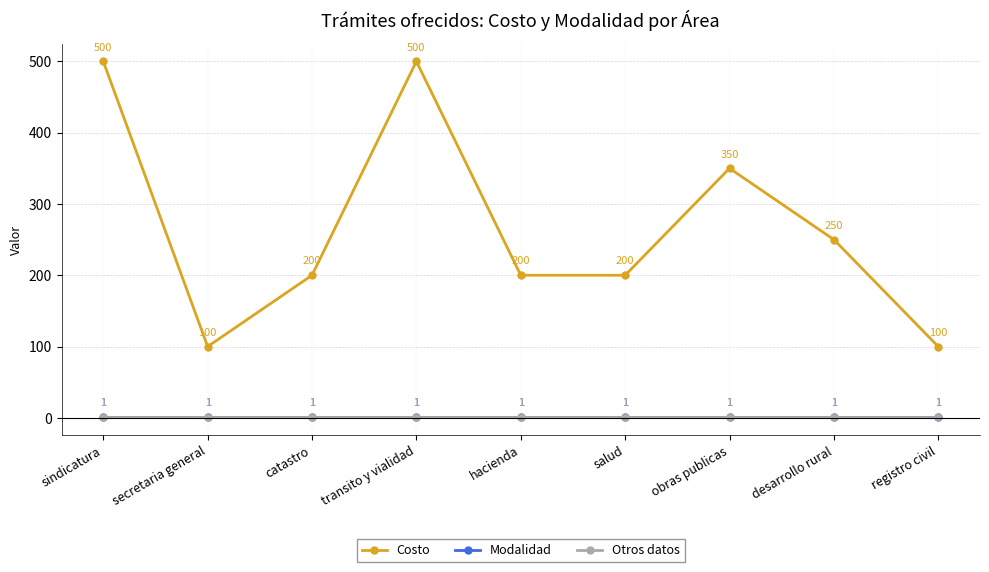

What is the spread (max minus min) of values at hacienda?

199